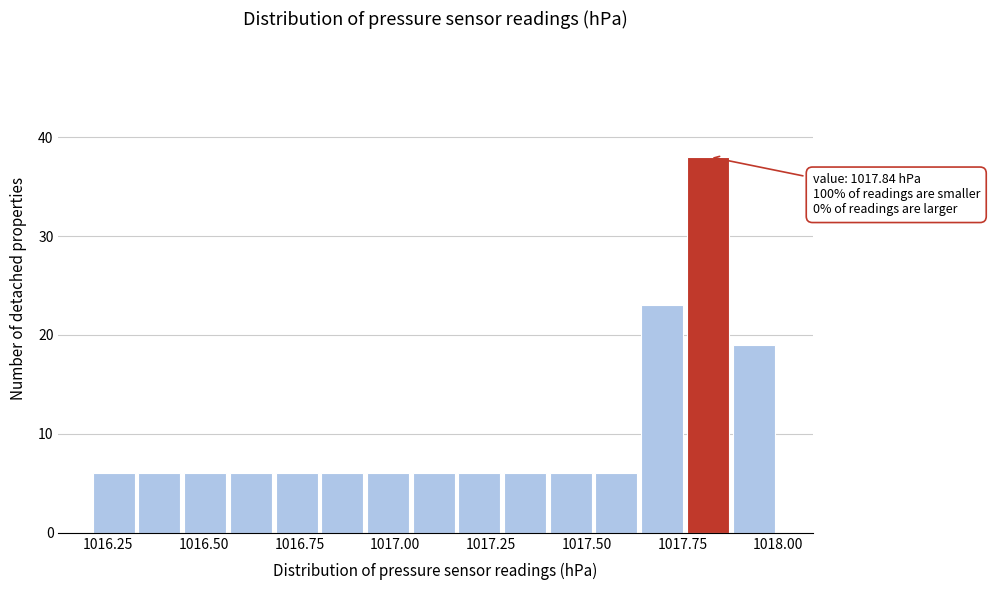

Around what value on the x-axis is the tallest bar? Give the approximate position of its centre, as read against the axis.

1017.80